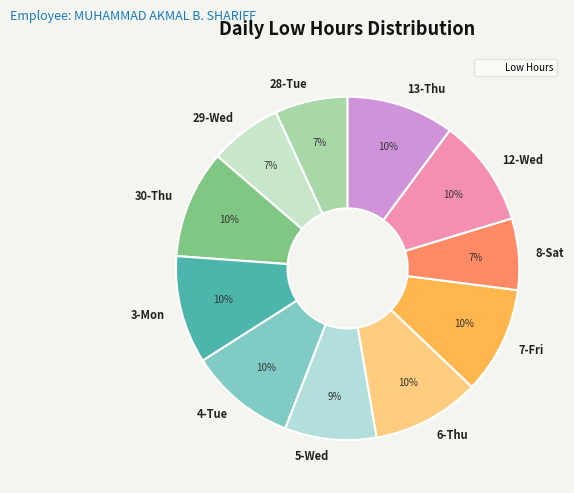

To the nearest percent, what is the difference between the 28-Tue and 4-Tue slice percentages?

3%